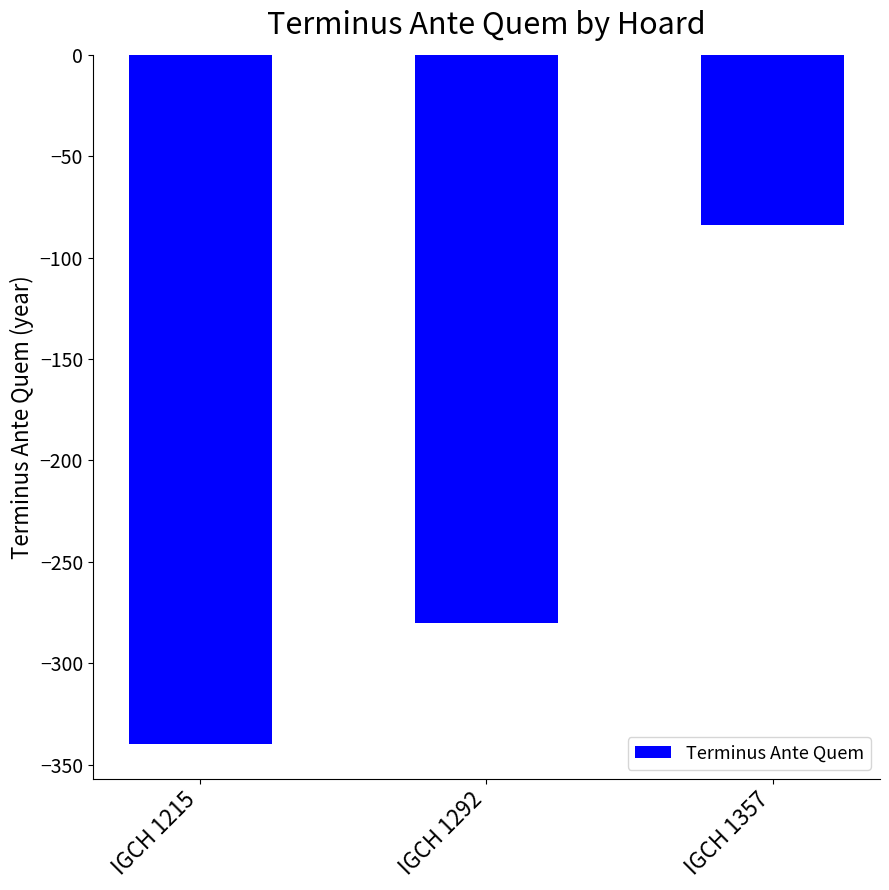

What is the greatest value displayed?

-84